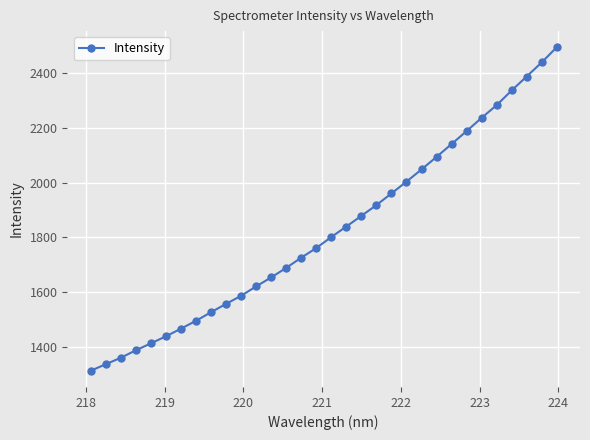

True or false: the data has more than 2 interior local peaks.

False